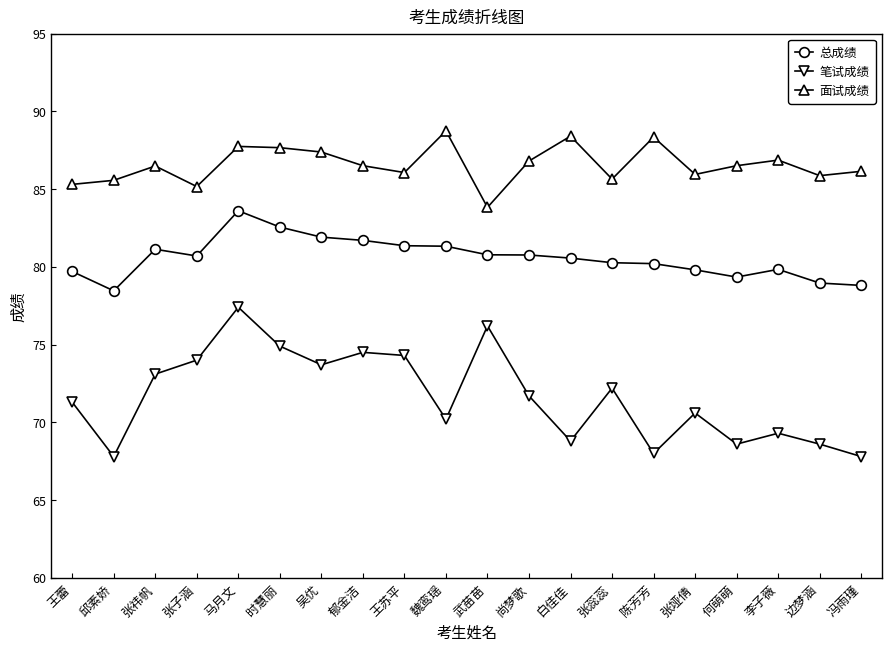

Where is the first local minimum for 总成绩?

邱素娇